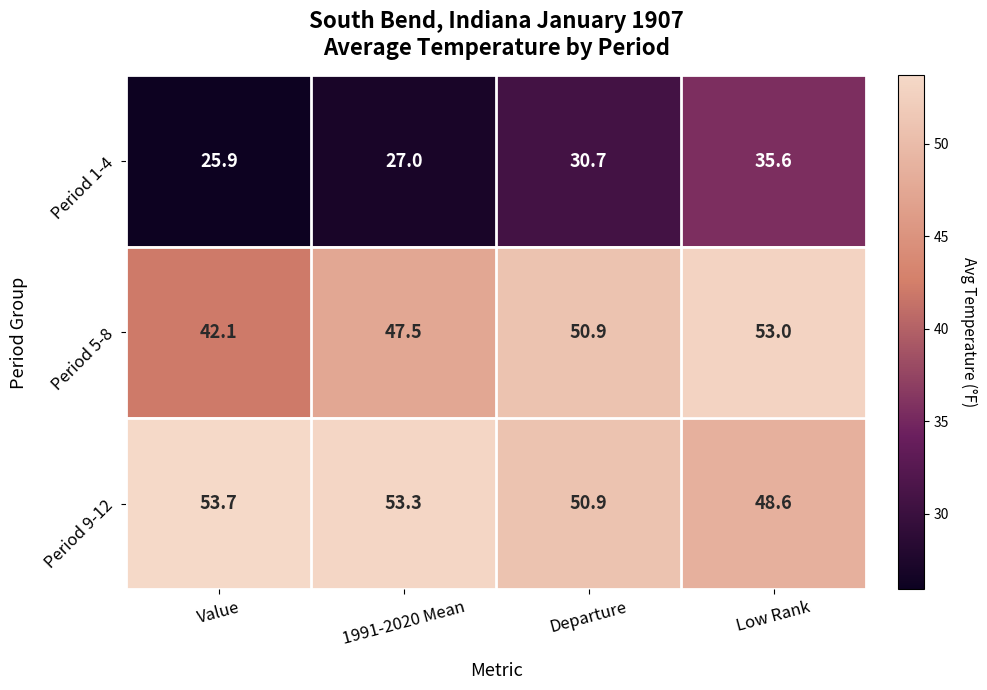

What is the difference between the Period 1-4 values at Low Rank and Departure?

4.9